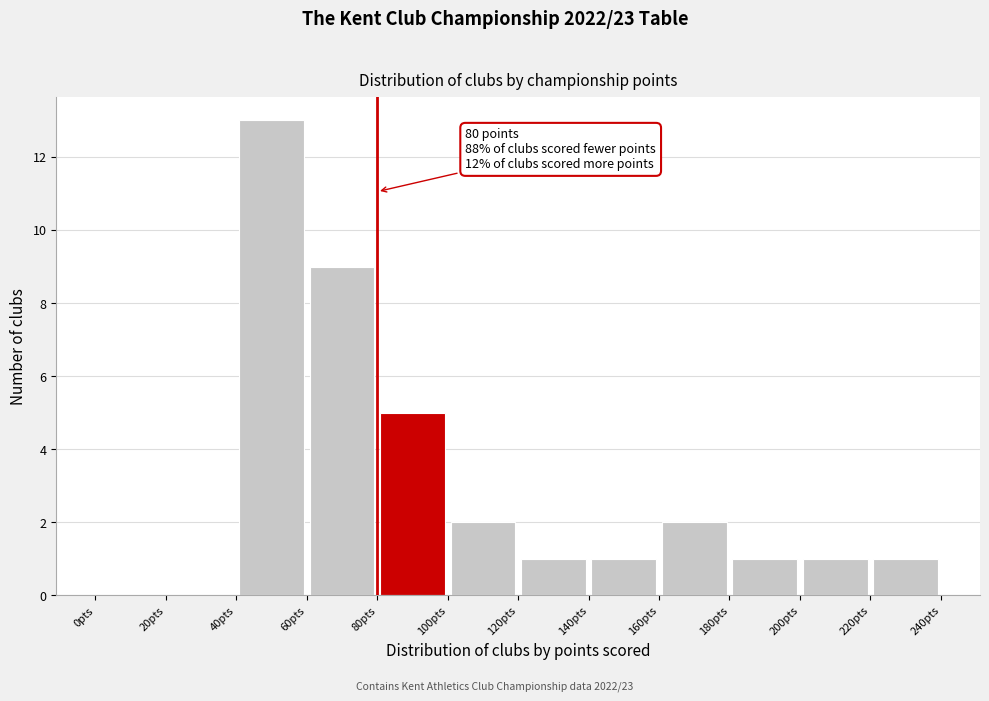

Over which range of the x-axis is the bar tallest?

40 to 60